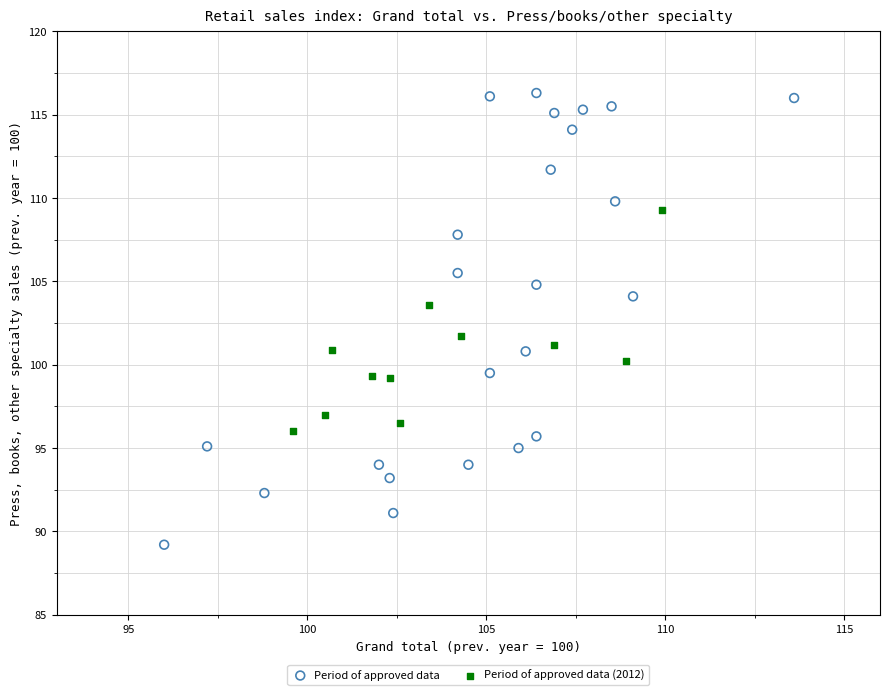

What are all the series names shown in the legend?

Period of approved data, Period of approved data (2012)